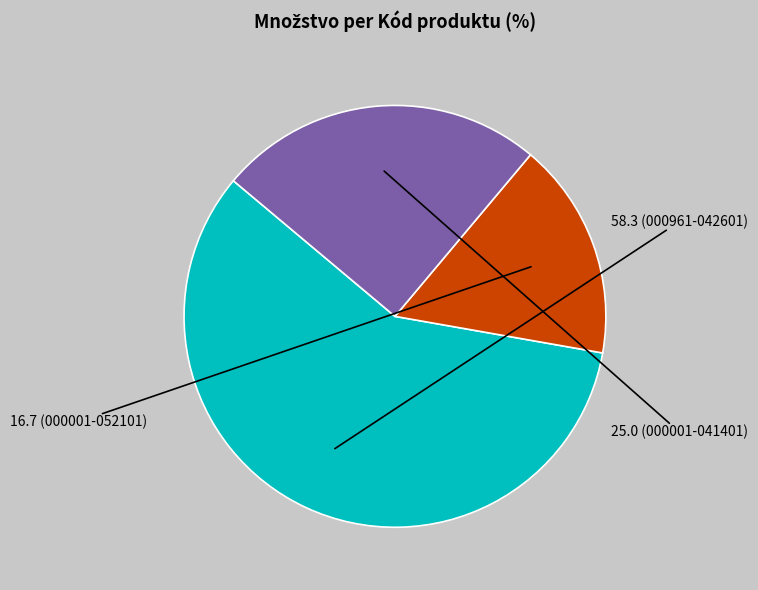

Is there a majority slice in this chart?

Yes